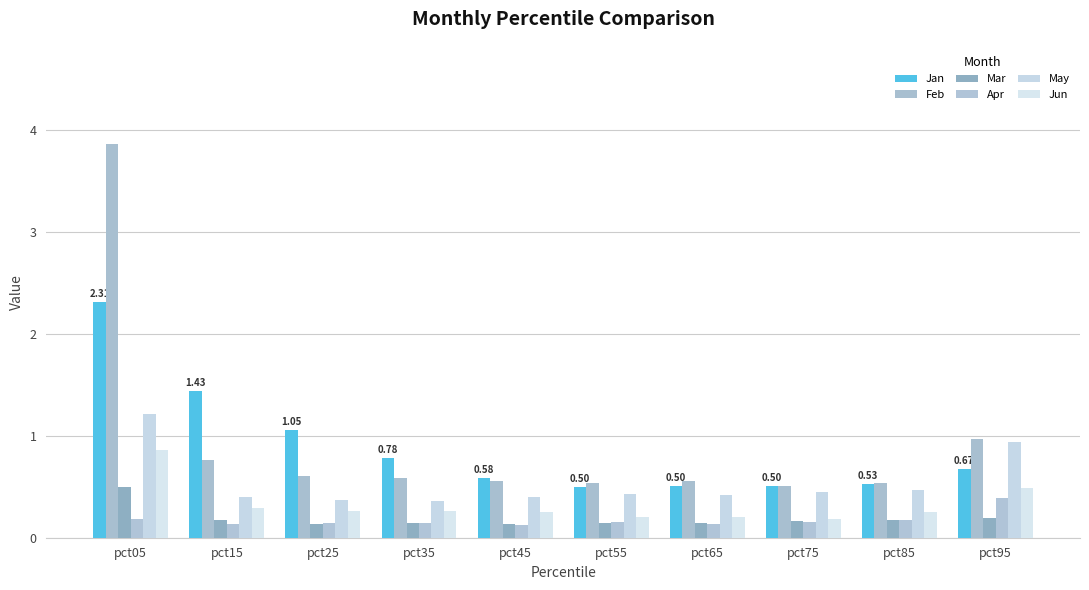

How many groups of bars are there?

10